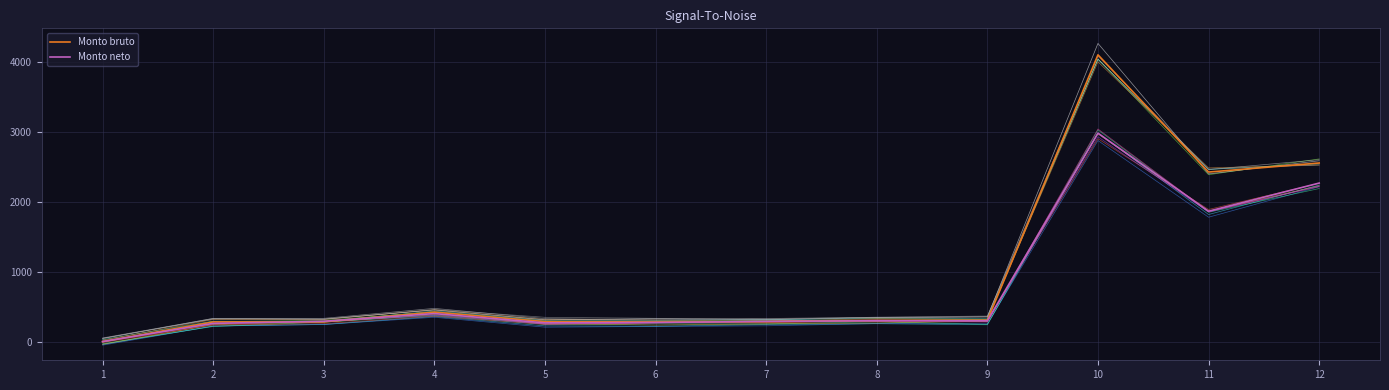

The value of Monto bruto at 4 is 171.3. True or false?

False